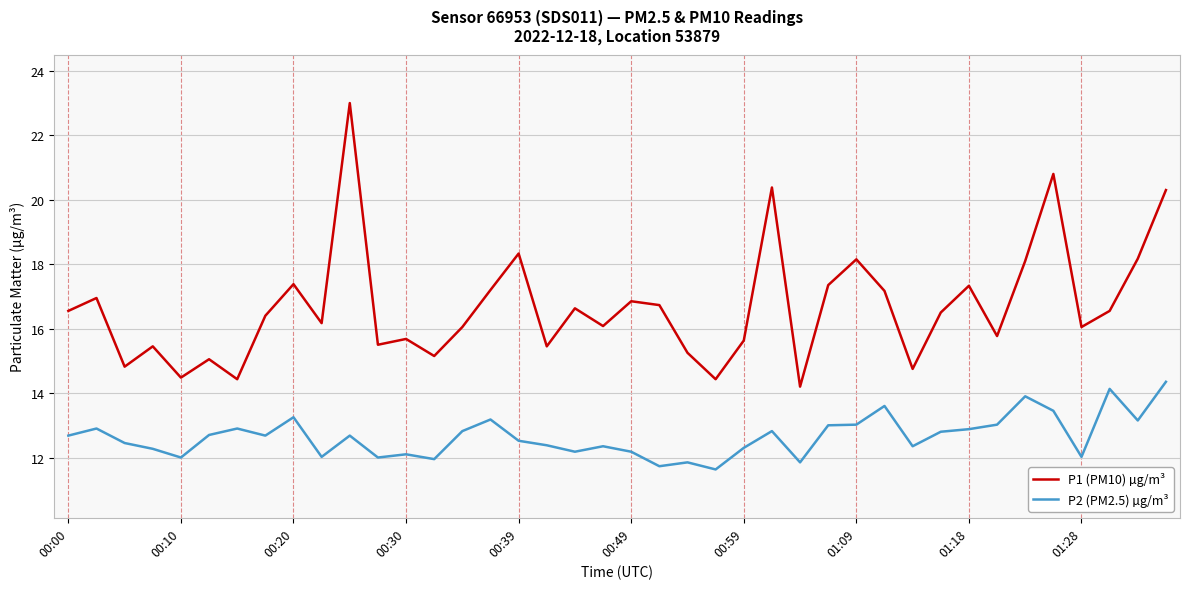

True or false: P2 (PM2.5) µg/m³ and P1 (PM10) µg/m³ cross at least once.

False